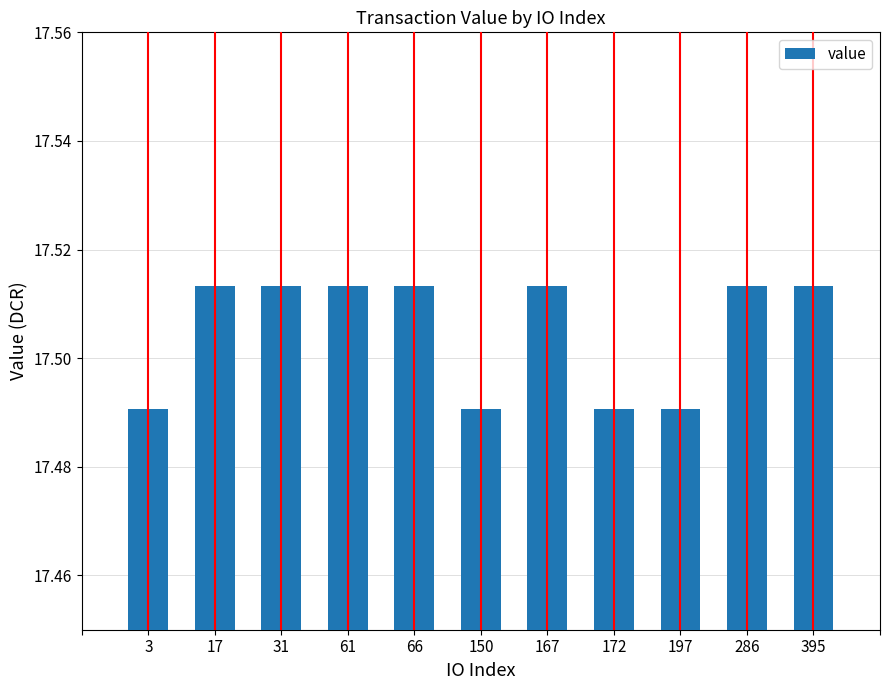

What is the ratio of the value at 31 to the value at 167?

1.0